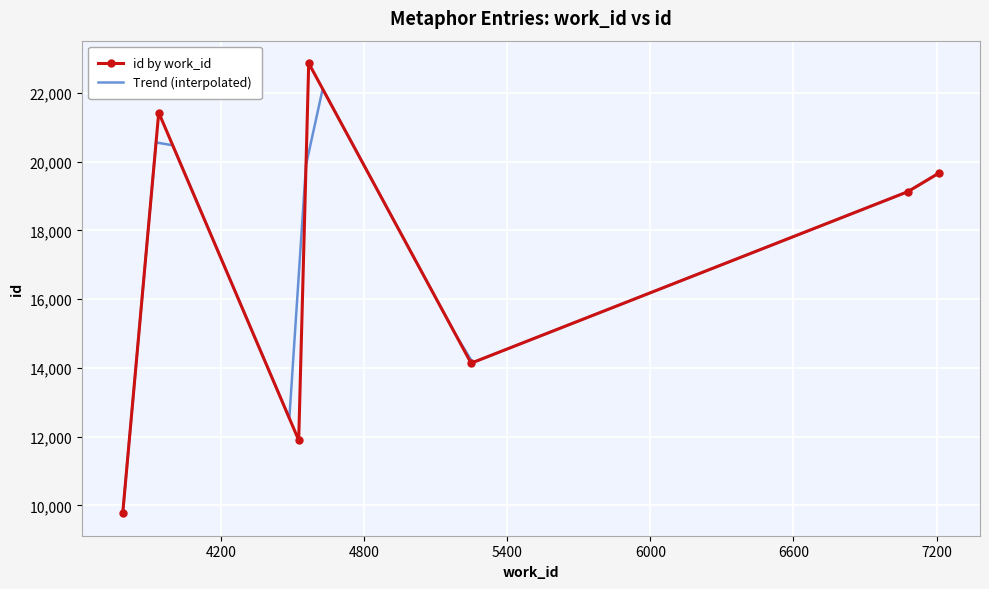

What is the highest value of the id by work_id series?

22866